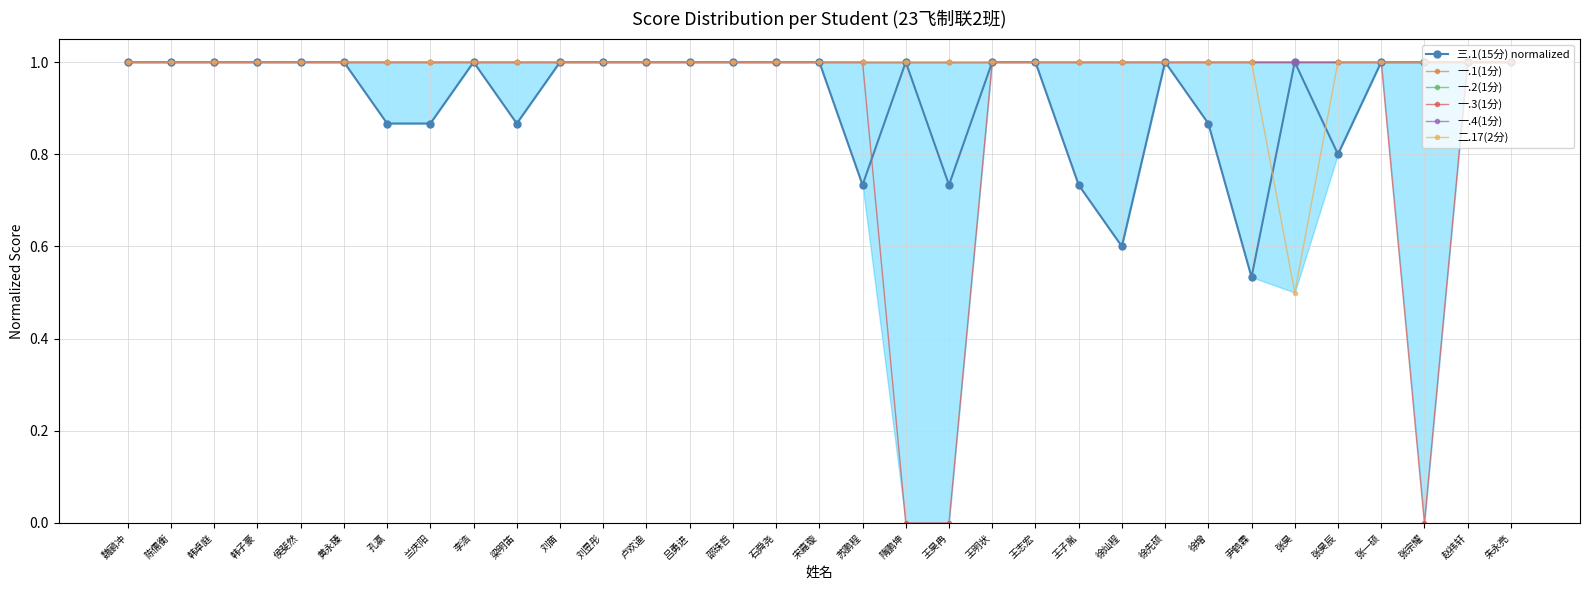

True or false: 二.17(2分) and 一.4(1分) intersect in this chart.

False